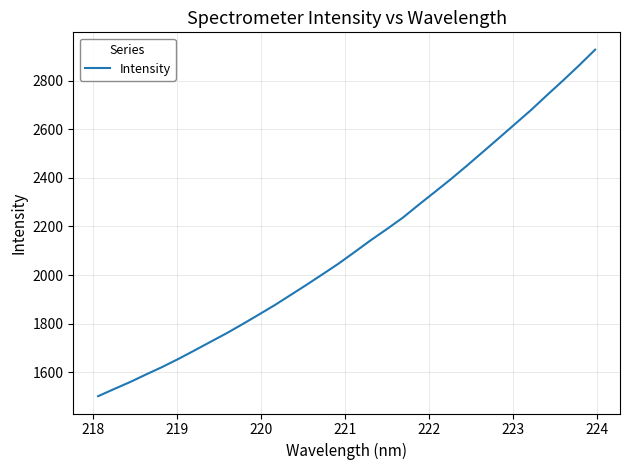

What is the difference between the maximum and minimum values?

1426.3